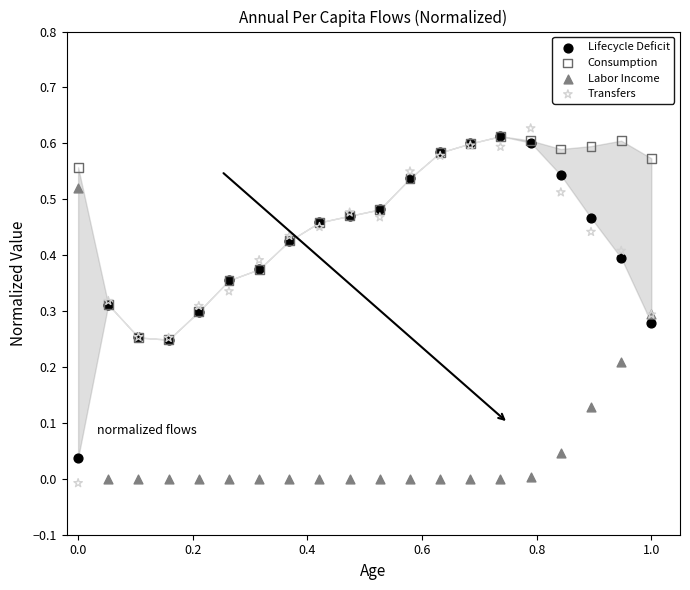

What are all the series names shown in the legend?

Lifecycle Deficit, Consumption, Labor Income, Transfers